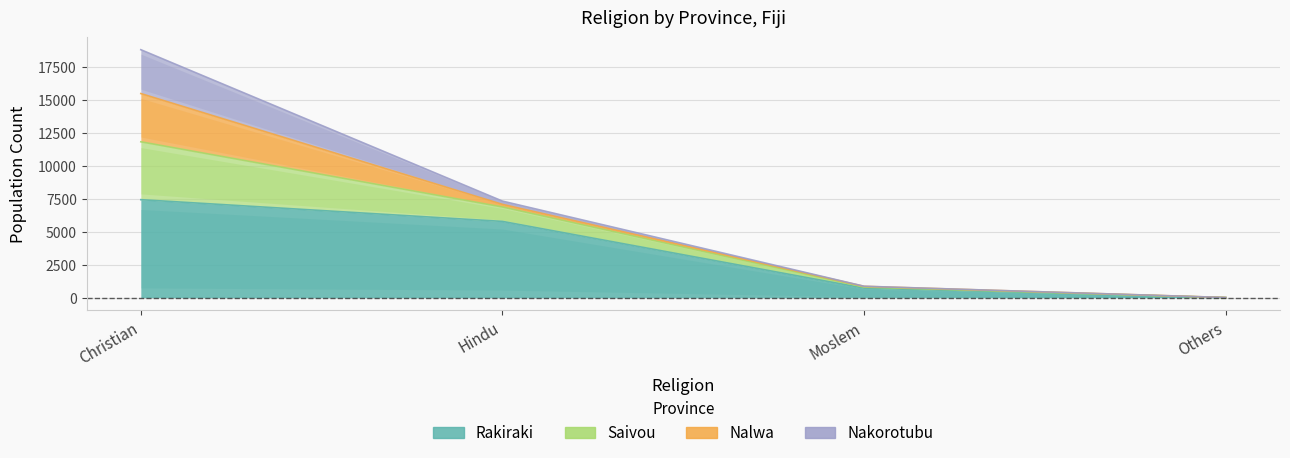

What is the label of the 2nd point from the right?

Moslem